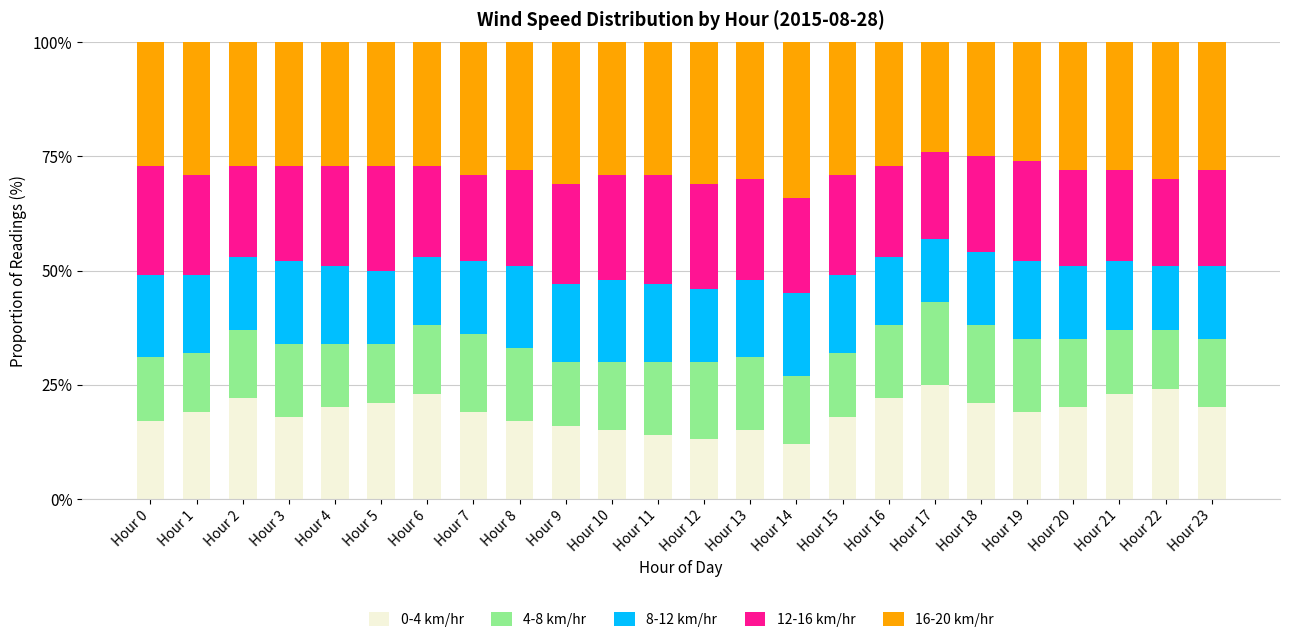

What is the sum of all 0-4 km/hr values?

453.0